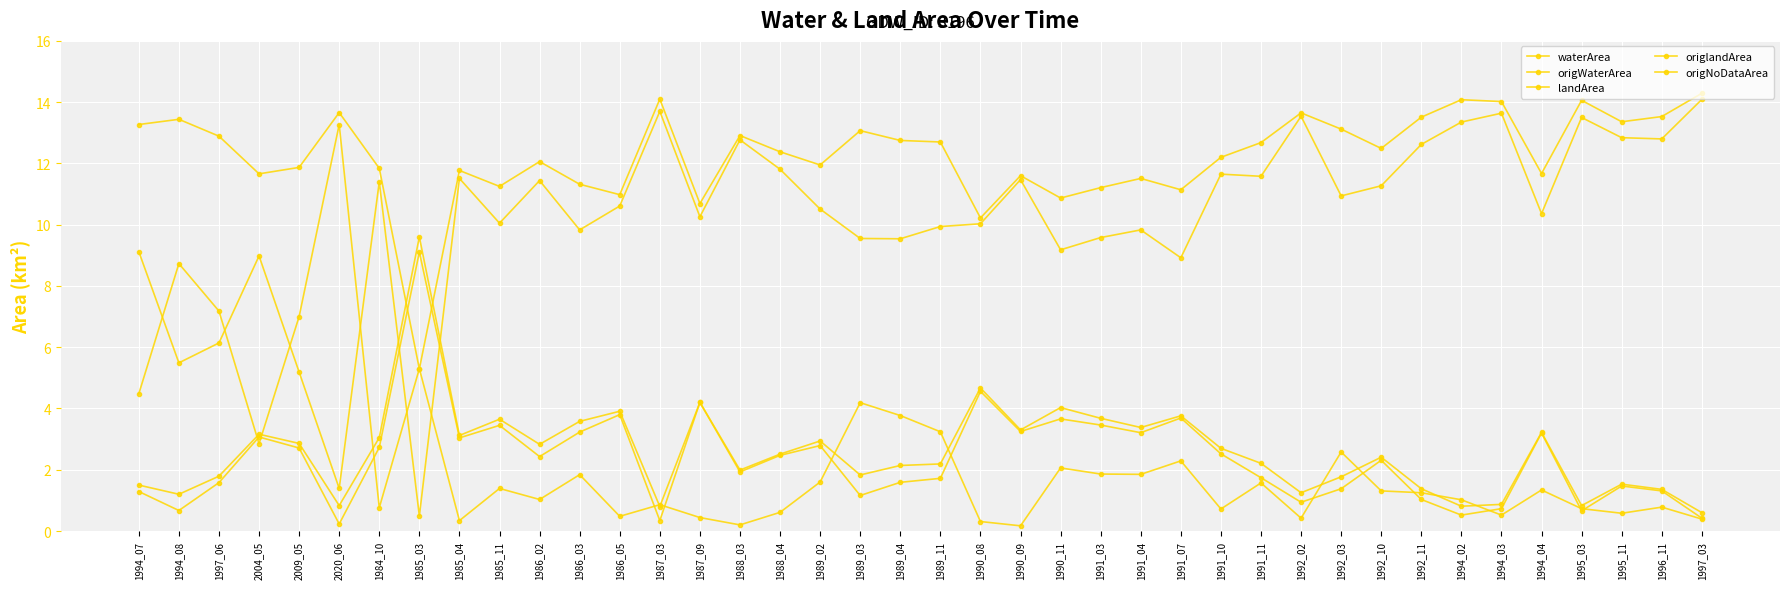

How many lines are shown in the chart?

5